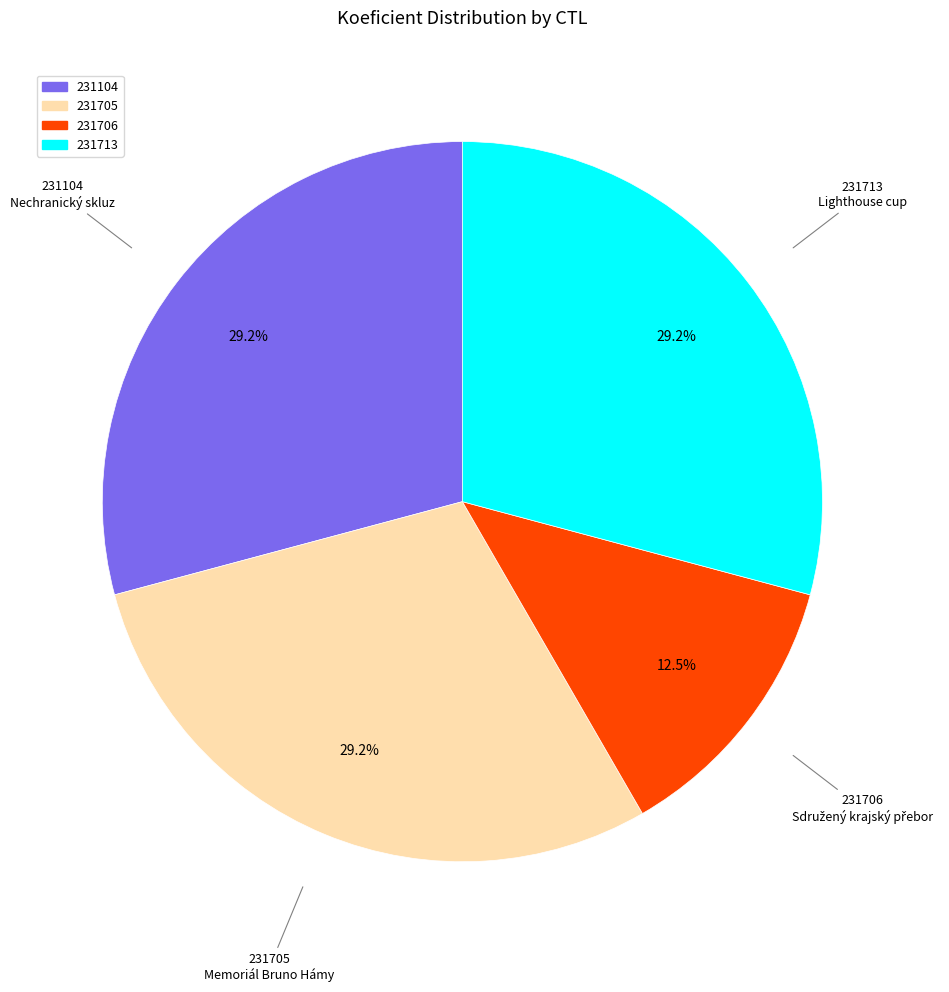

Count the number of slices in the pie.

4